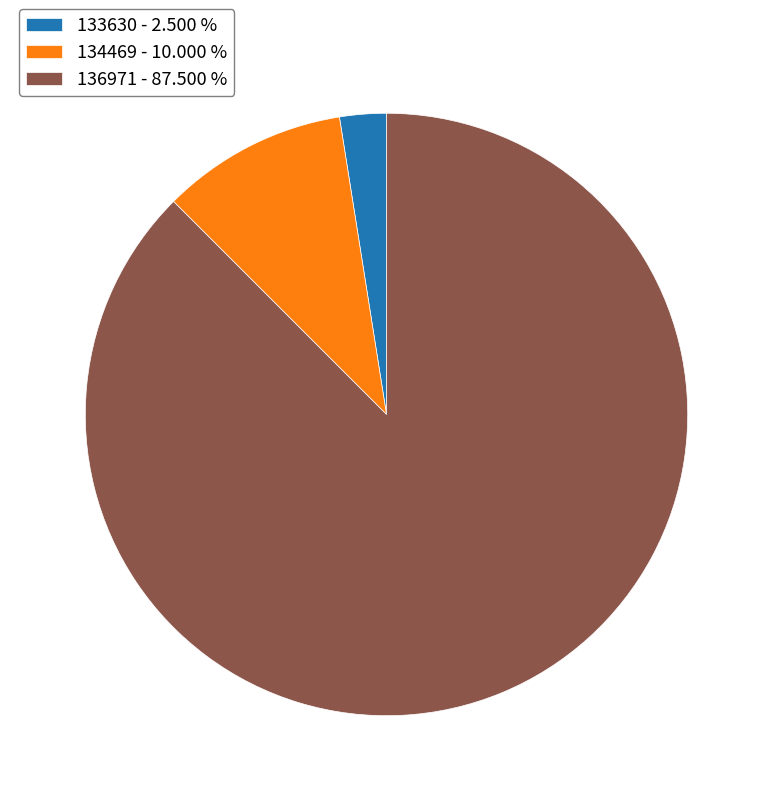

Approximately how many times larger is the value at 134469 compared to 136971?

0.1